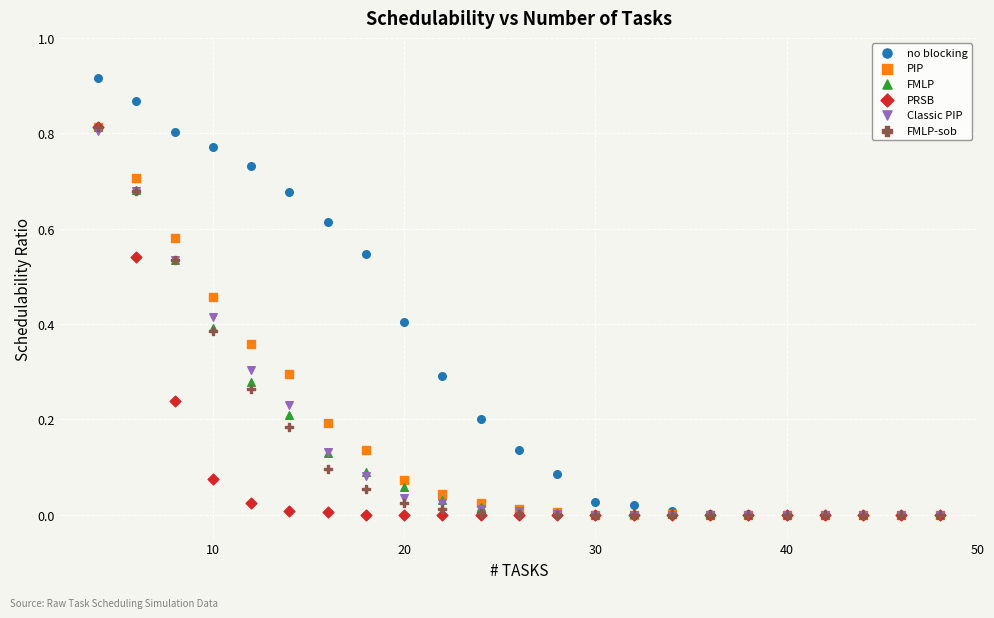

Which series has the largest Y range (max minus min)?

no blocking